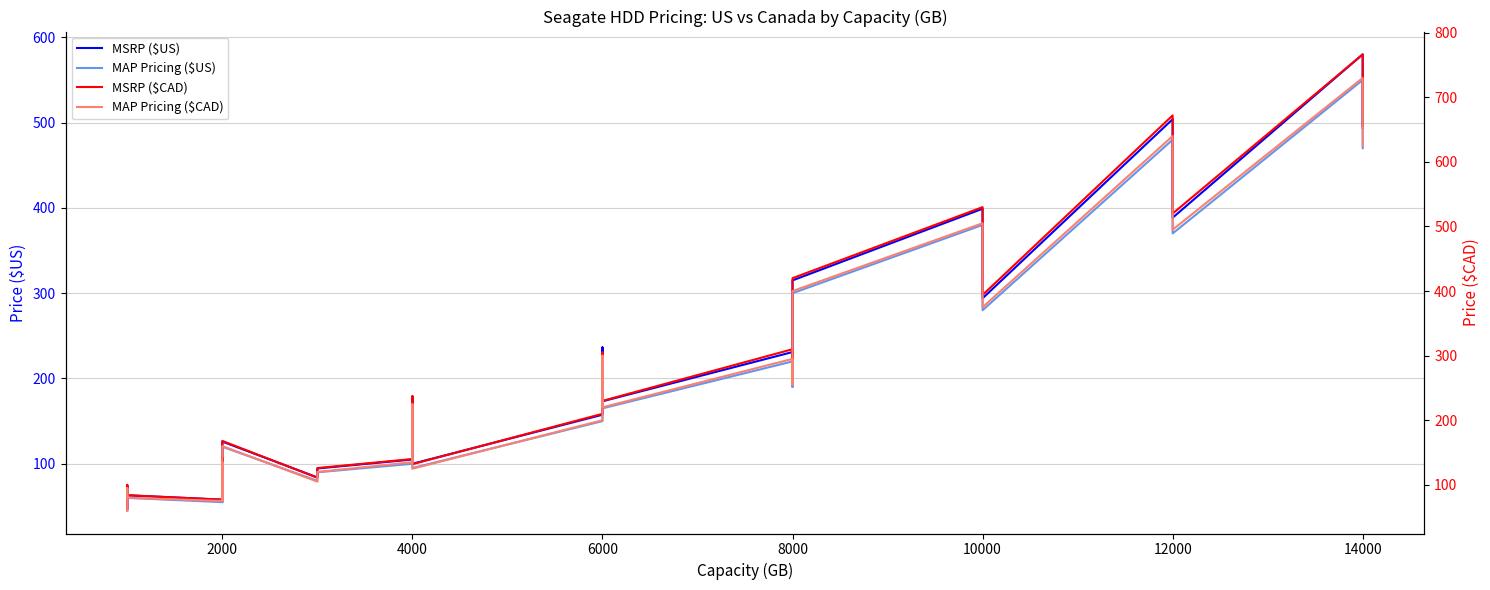

How many distinct data groups are displayed?

4